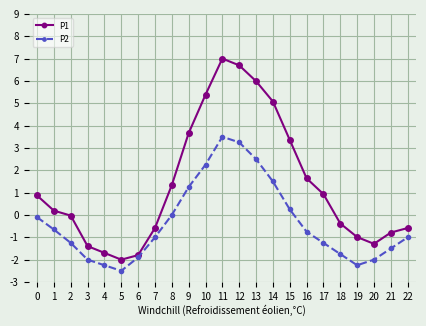

In P2, how many points are lower than both neighbors (excluding endpoints)?

2